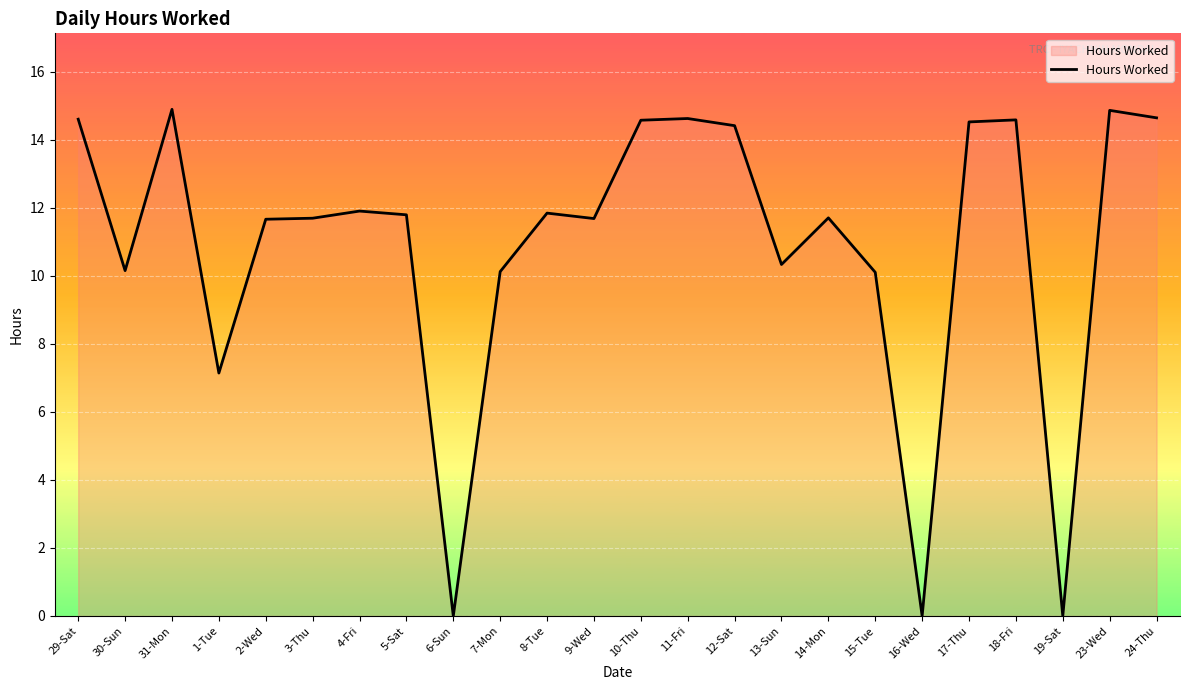

Is it true that the value at 19-Sat is 8.8?

False